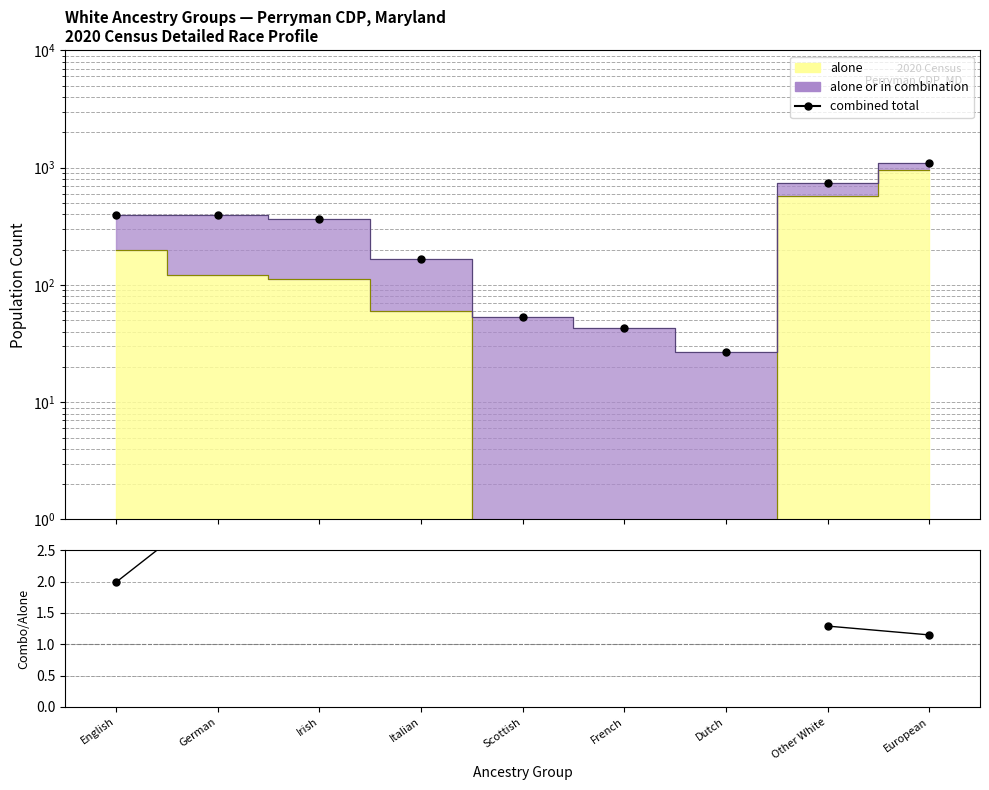

Which has a higher value, European or Italian?

European